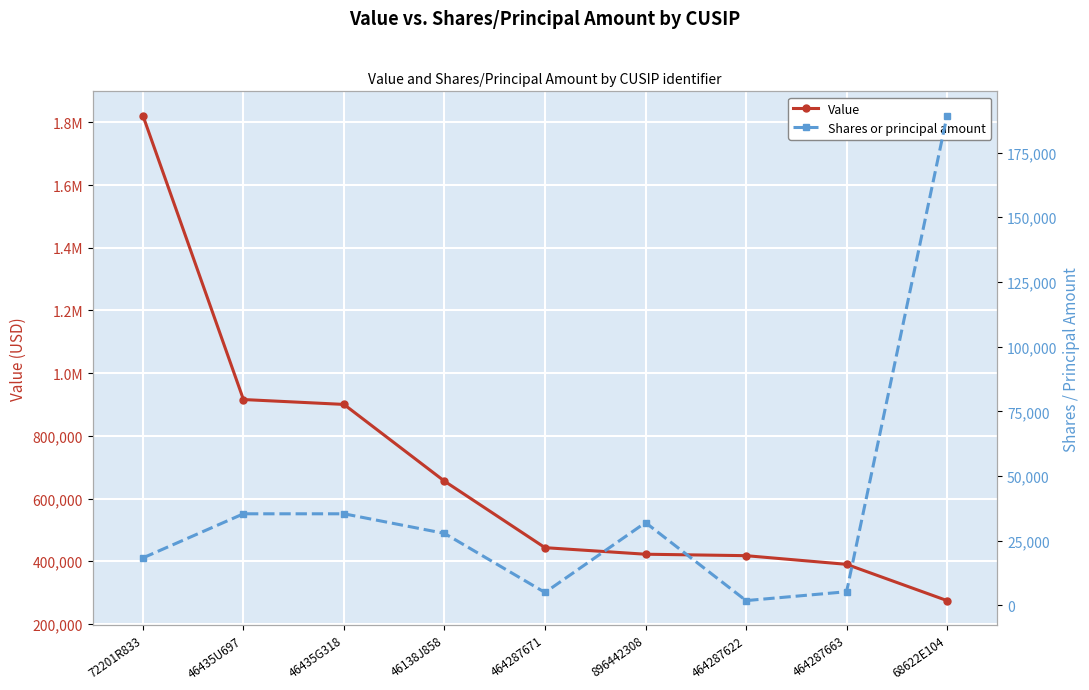

Which series has the widest spread of values?

Value